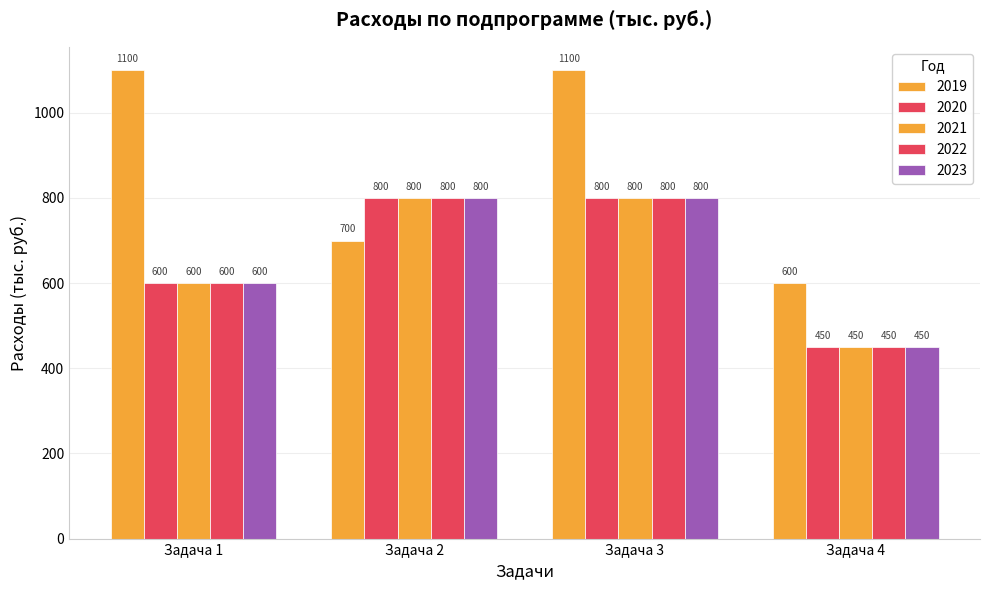

How many bars are there in total?

20